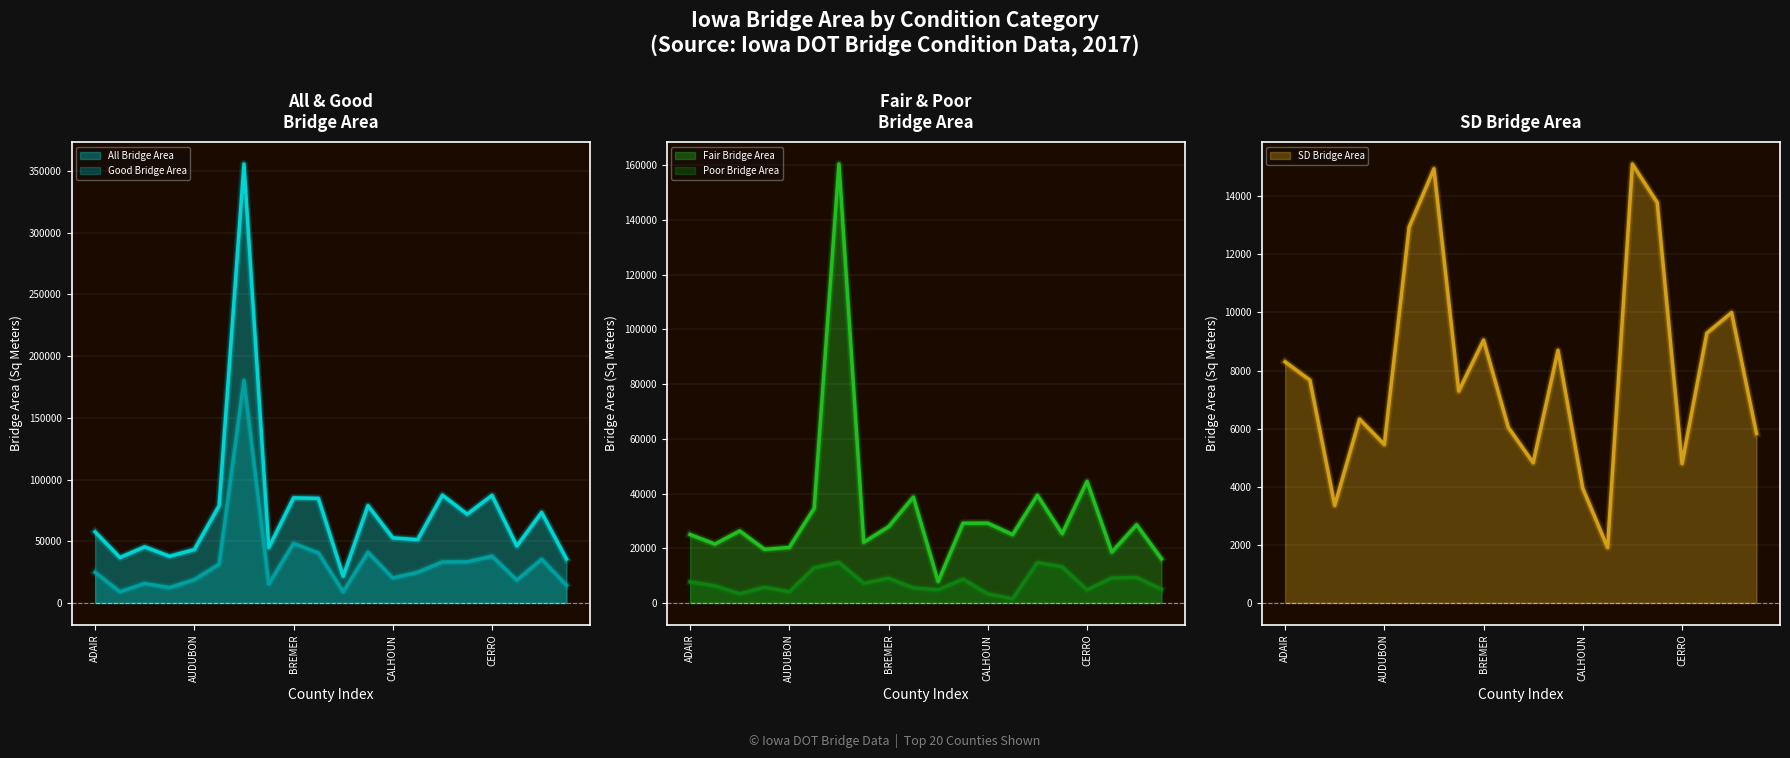

How many series are shown in this chart?

5